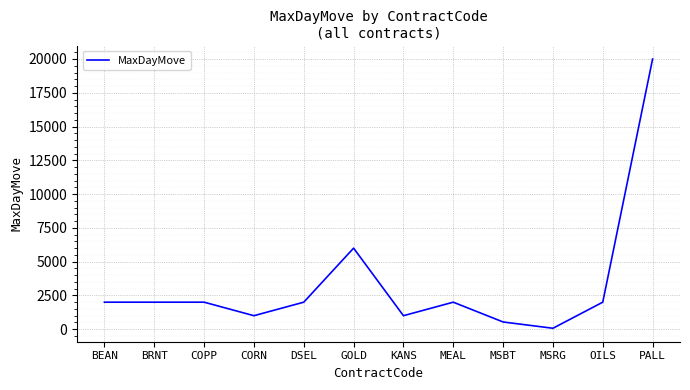

What is the difference between the values at MSRG and BRNT?

1930